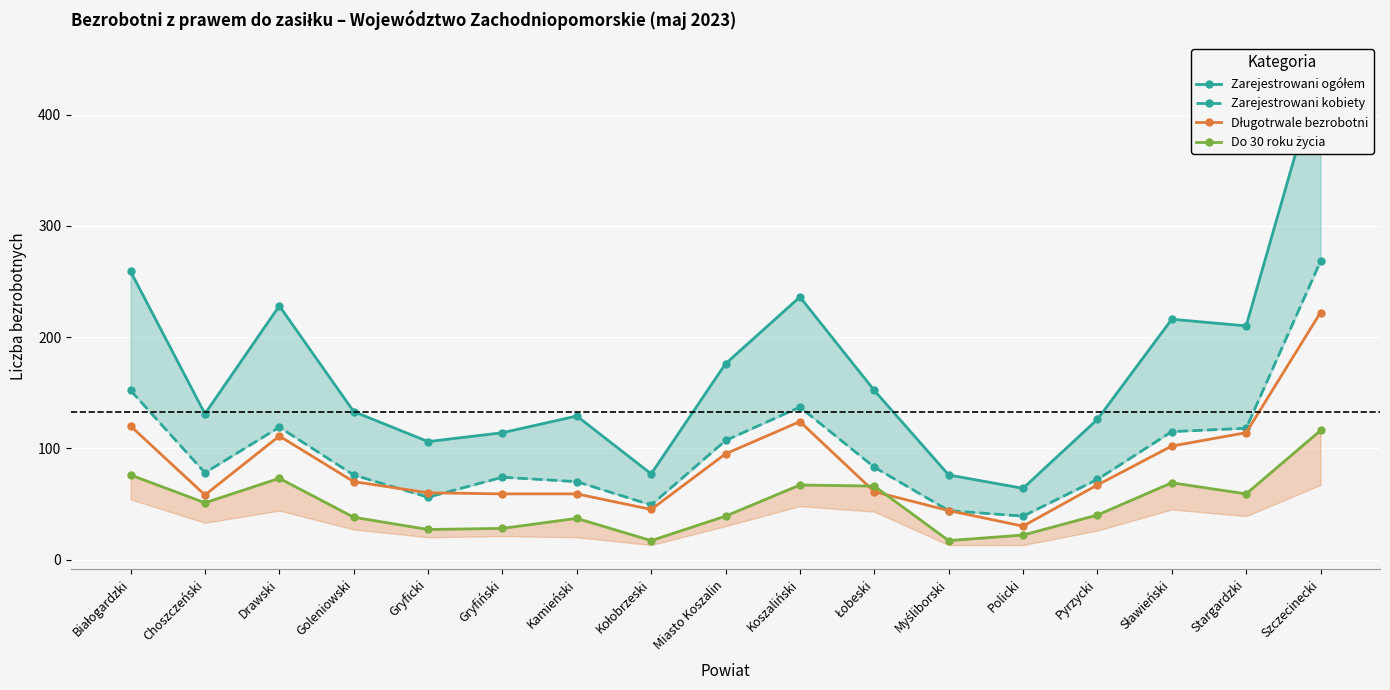

True or false: Zarejestrowani ogółem and Do 30 roku życia cross at least once.

False